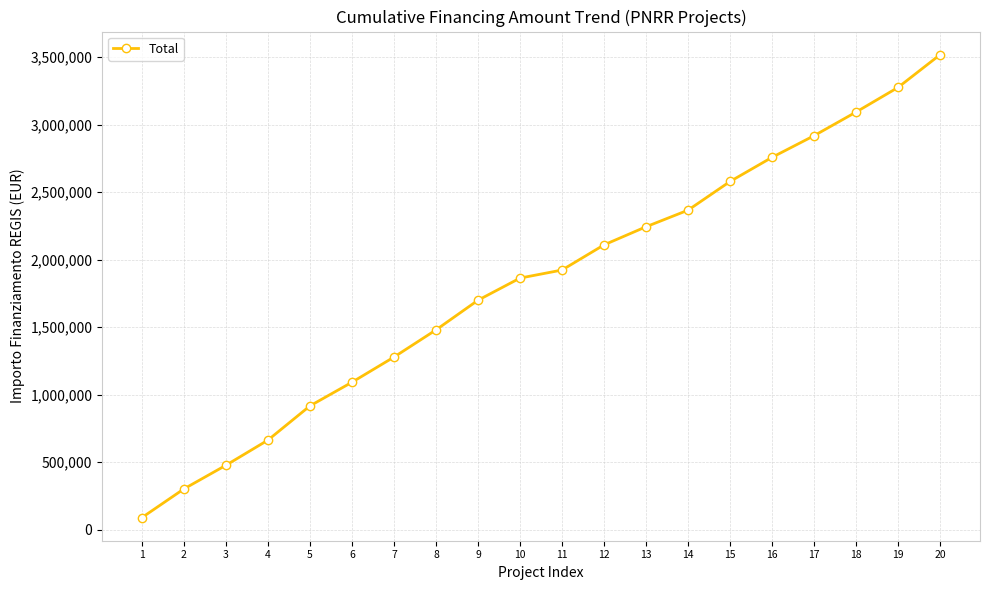

Which label corresponds to the largest value in the chart?

20